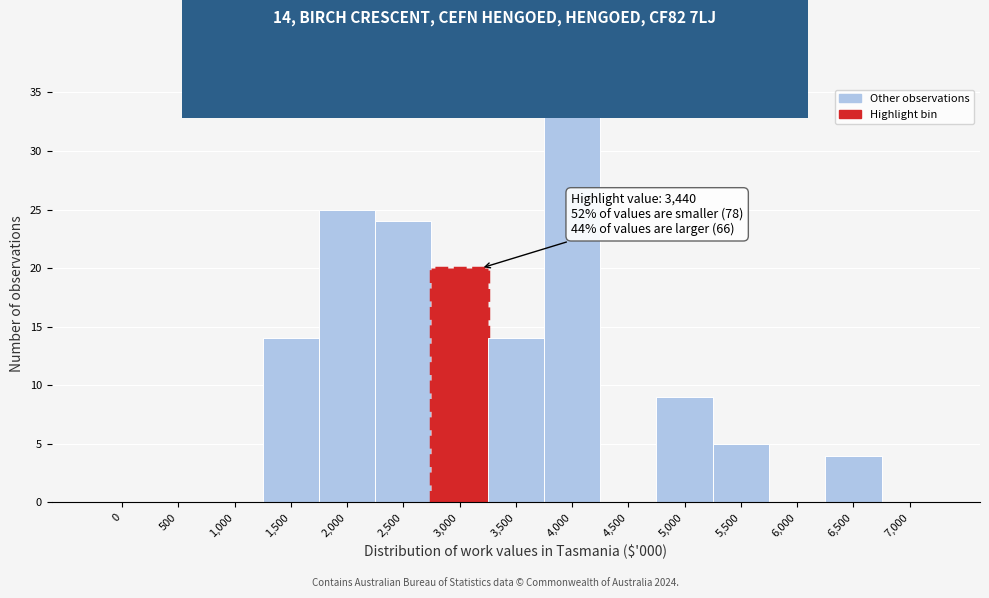

Reading left to right, extract all data points from this chart.

0=0	500=0	1,000=0	1,500=14	2,000=25	2,500=24	3,000=20	3,500=14	4,000=34	4,500=0	5,000=9	5,500=5	6,000=0	6,500=4	7,000=0